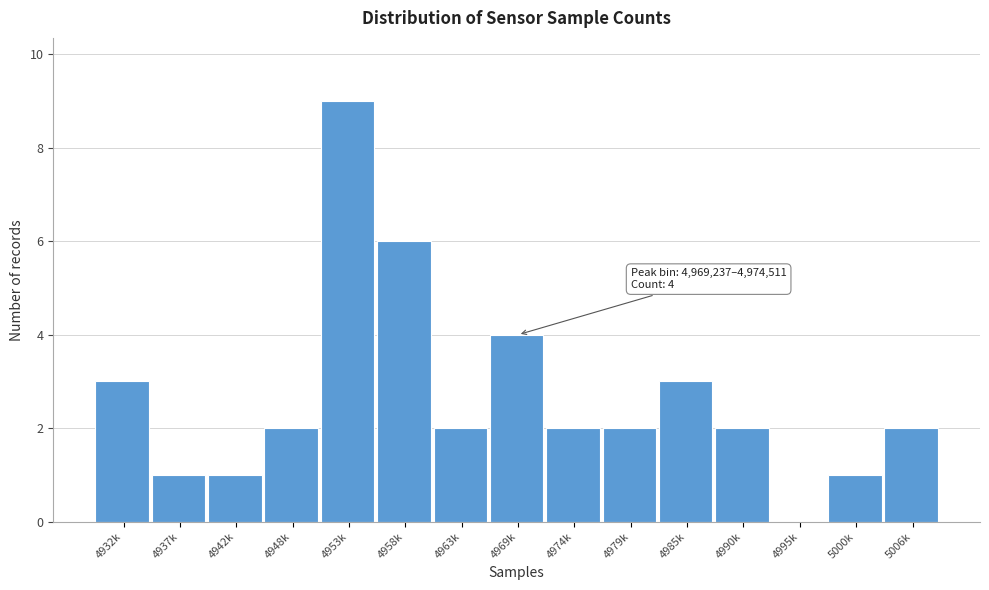

Reading right to left, what are all the values shown in this chart?

5006k=2	5000k=1	4995k=0	4990k=2	4985k=3	4979k=2	4974k=2	4969k=4	4963k=2	4958k=6	4953k=9	4948k=2	4942k=1	4937k=1	4932k=3